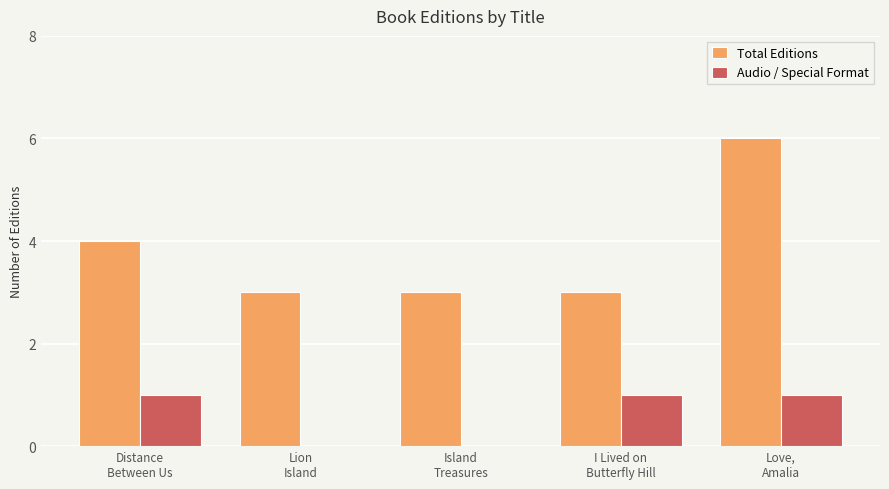

Which series has the largest total across all categories?

Total Editions